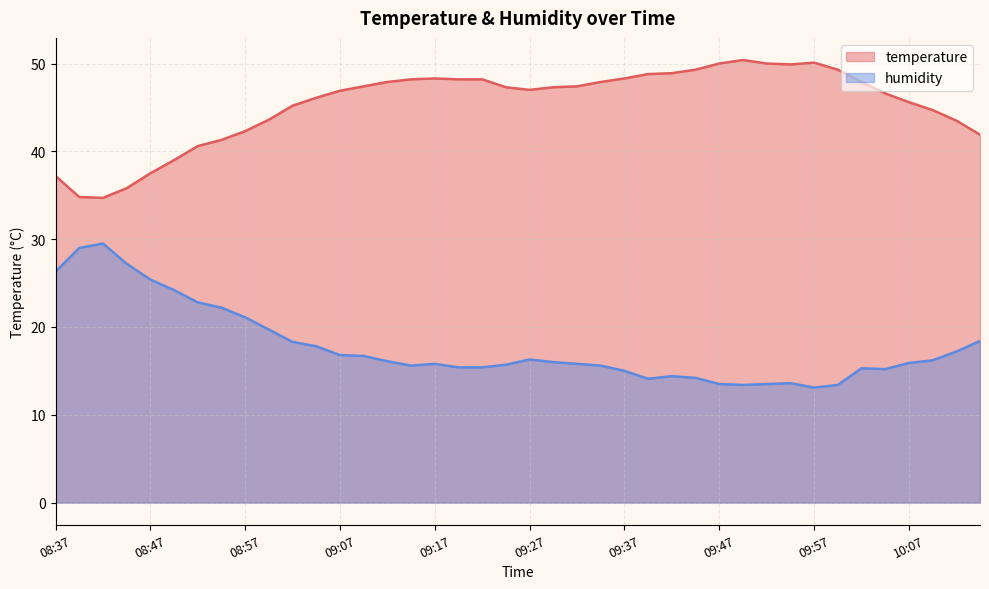

What is the difference between the maximum and minimum values in the humidity series?

16.4